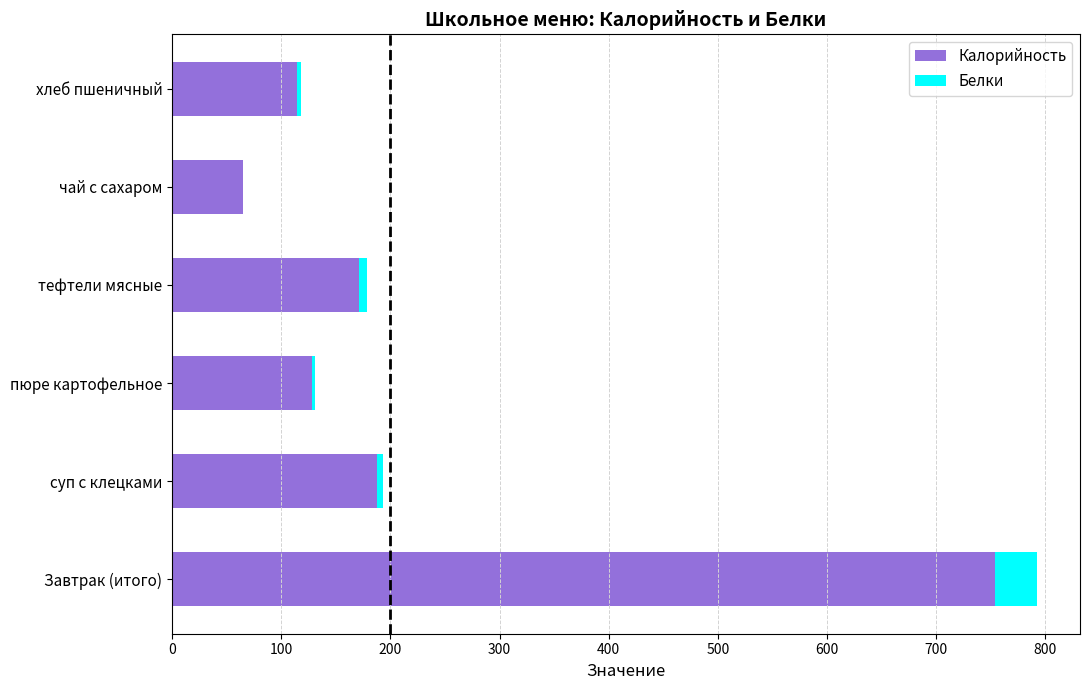

What value does the Калорийность series have at Завтрак (итого)?

753.7